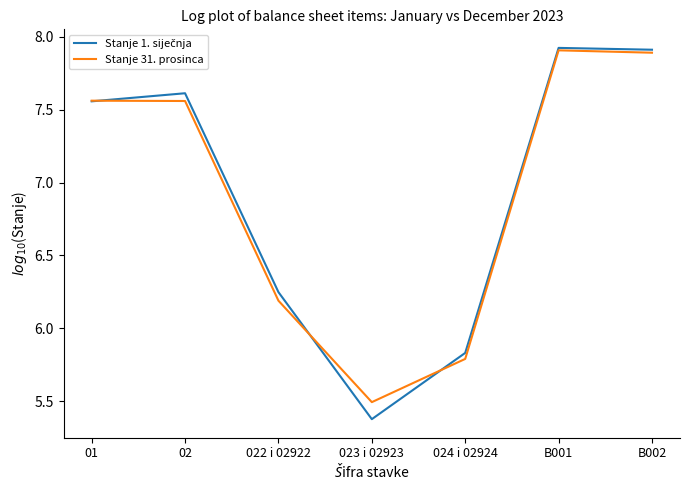

What position from the right is 023 i 02923?

4